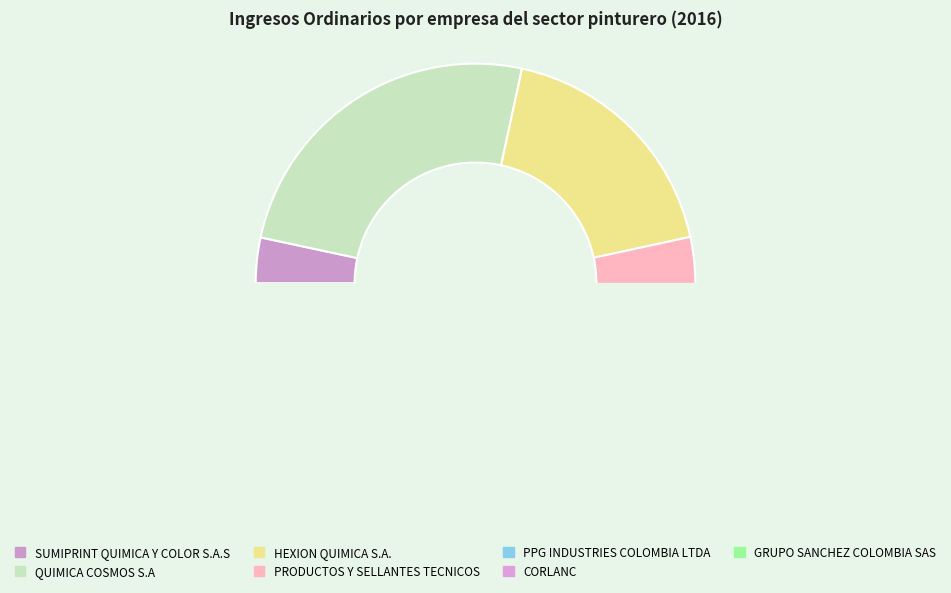

Does any single category account for the majority?

No